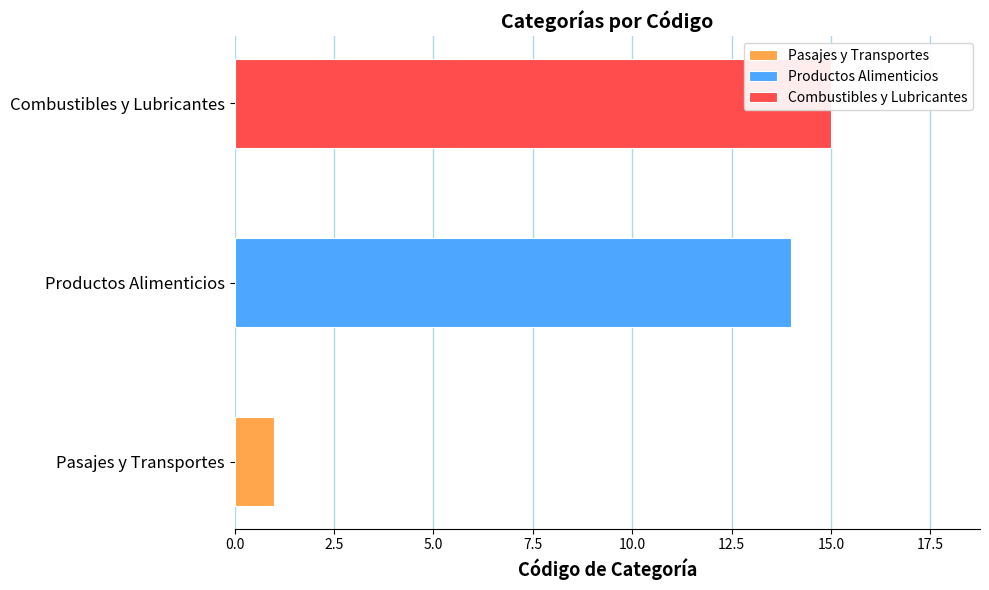

How many data points does each series have?

3